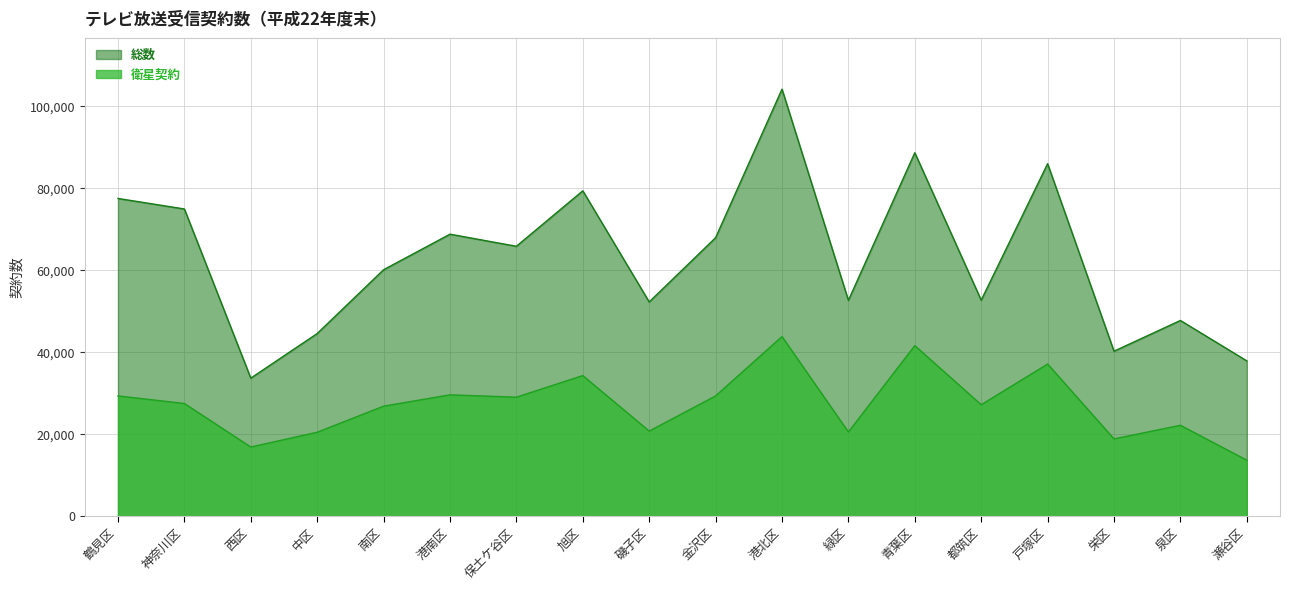

Which category has the highest value in the 総数 series?

港北区